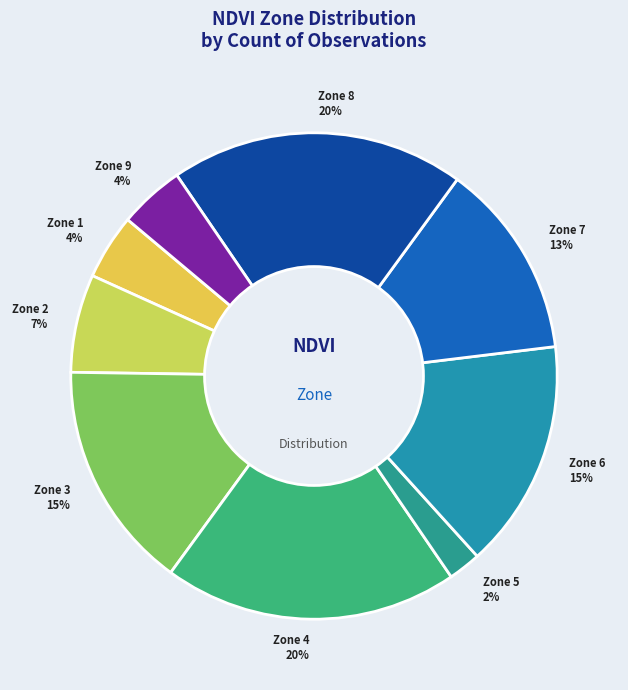

How many slices are in this pie chart?

9